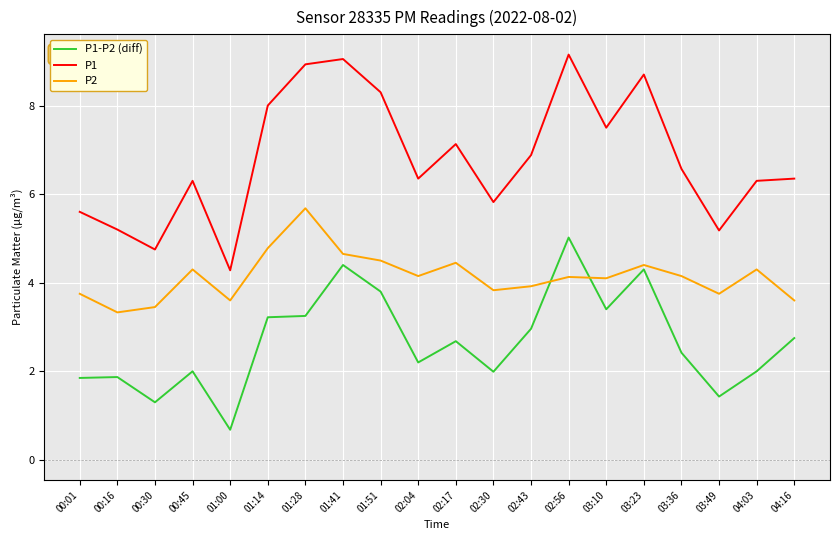

Count the number of categories in the chart.

20